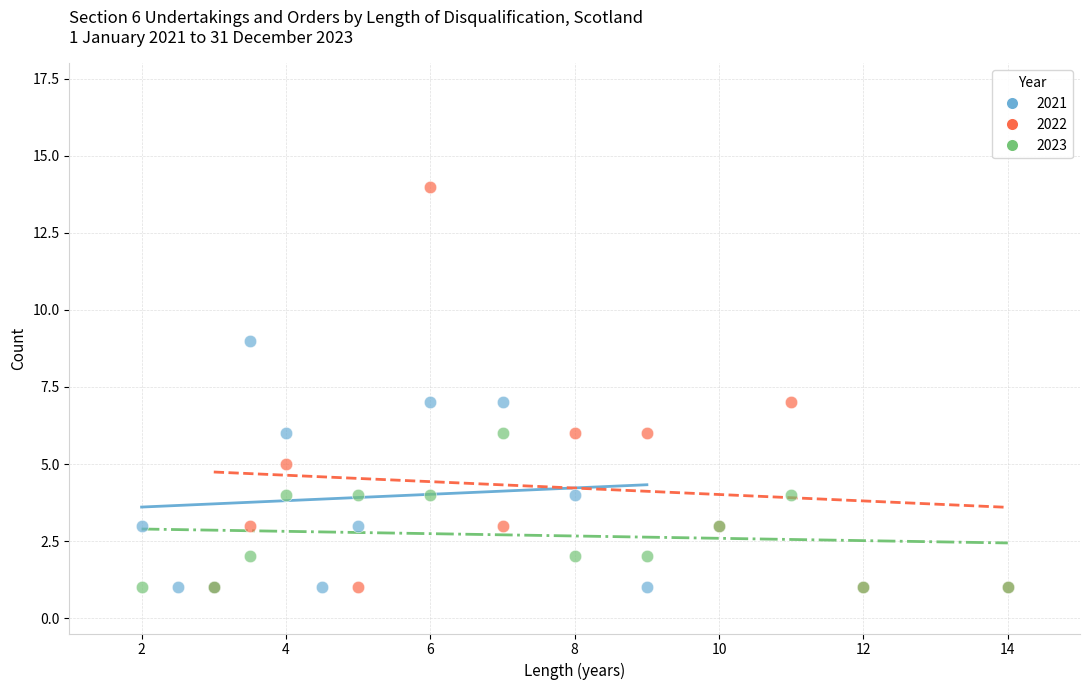

What are all the series names shown in the legend?

2021, 2022, 2023